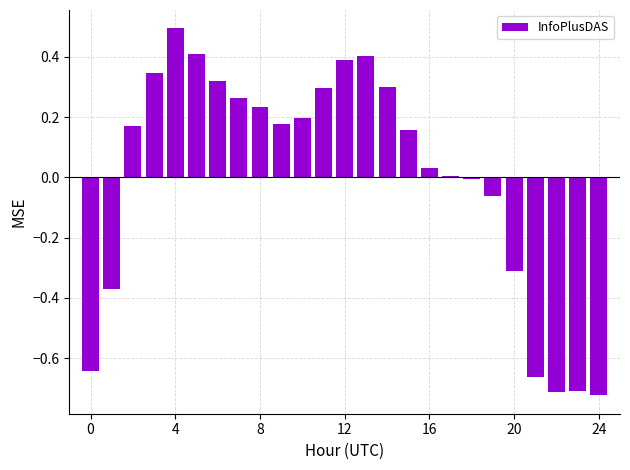

How many series are shown in this chart?

1